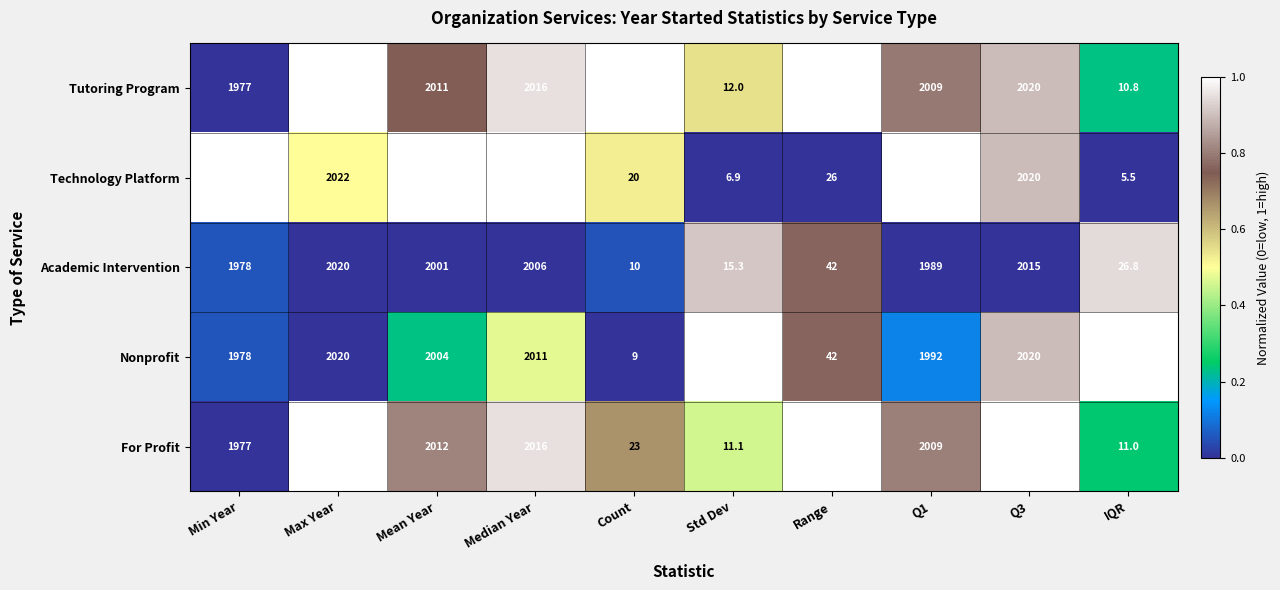

The value of Academic Intervention at Mean Year is 2001.0. True or false?

True